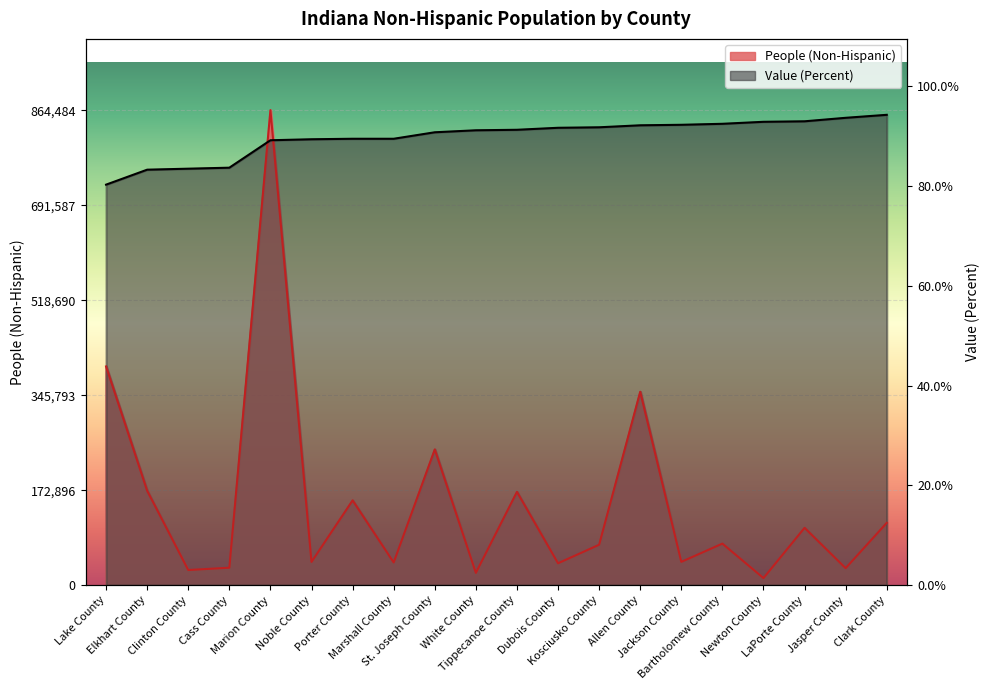

How many lines are shown in the chart?

2